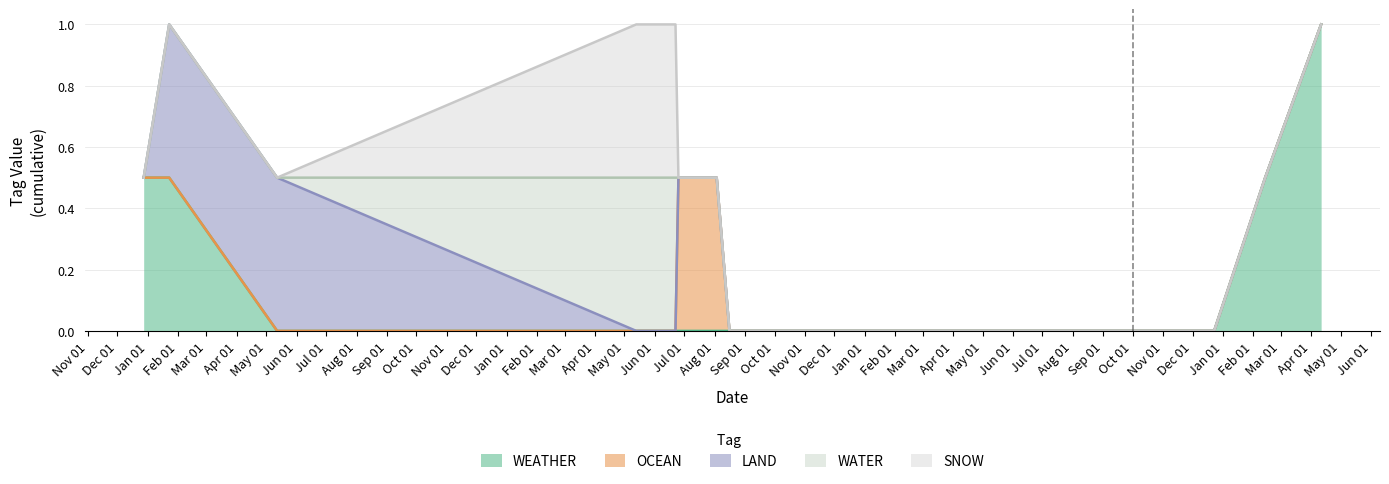

Is it true that WEATHER equals 0 at 2021-08-03?

True